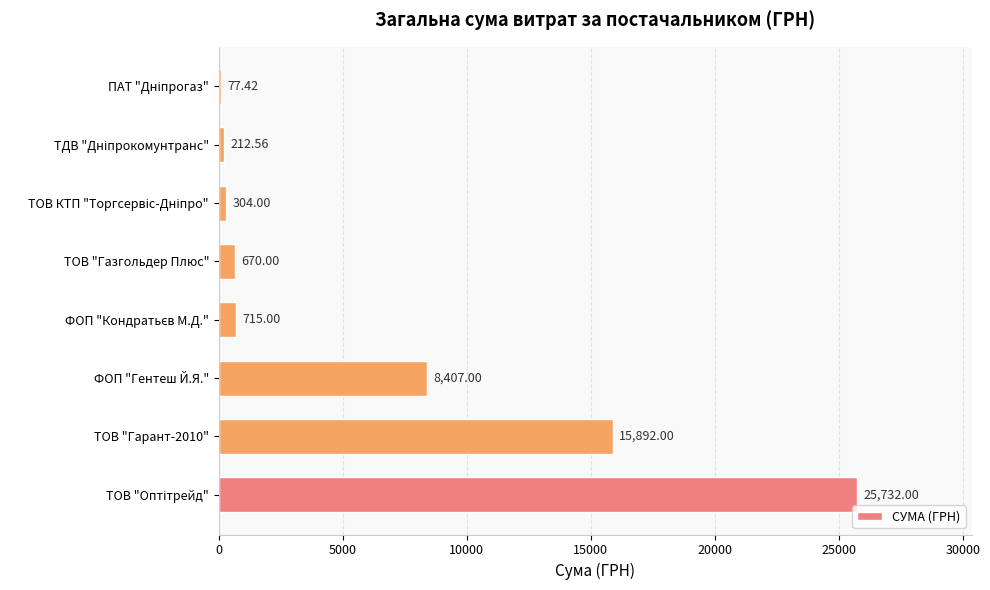

Between ТОВ "Газгольдер Плюс" and ФОП "Гентеш Й.Я.", which is larger?

ФОП "Гентеш Й.Я."